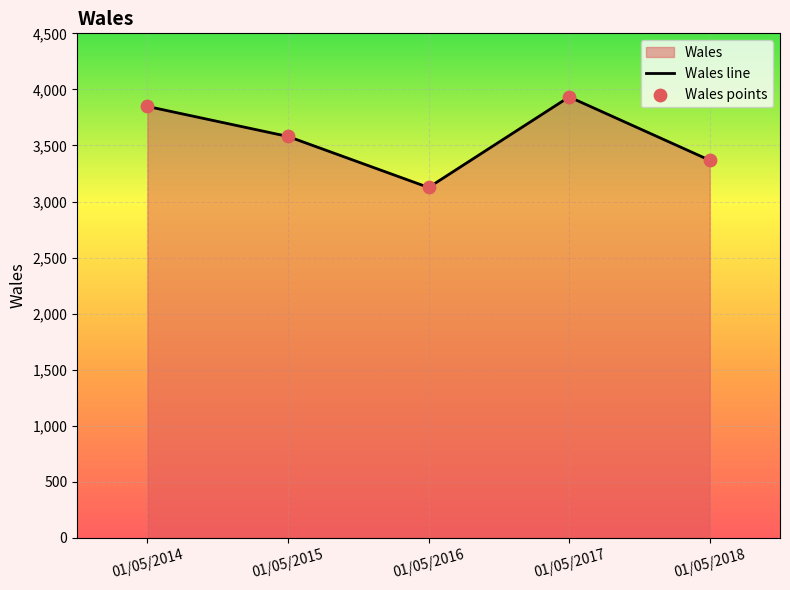

At which category is the sum across all series the highest?

01/05/2017